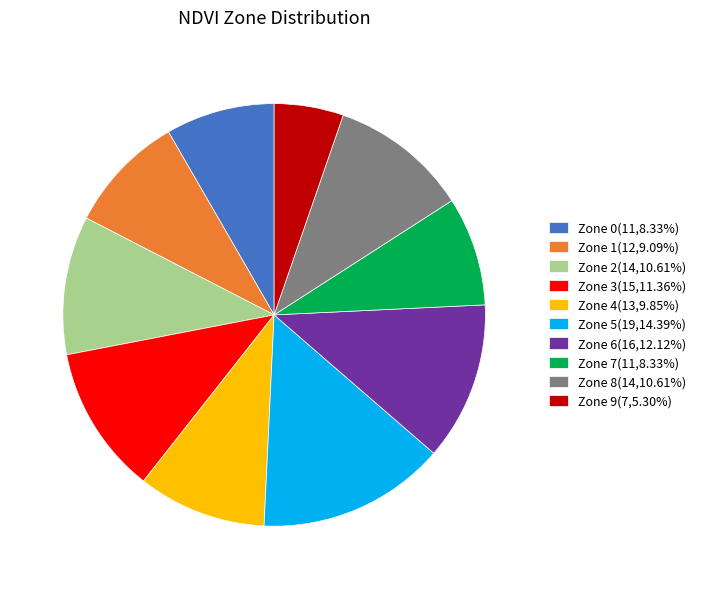

Combined, do Zone 2(14,10.61%) and Zone 4(13,9.85%) account for over 50%?

No